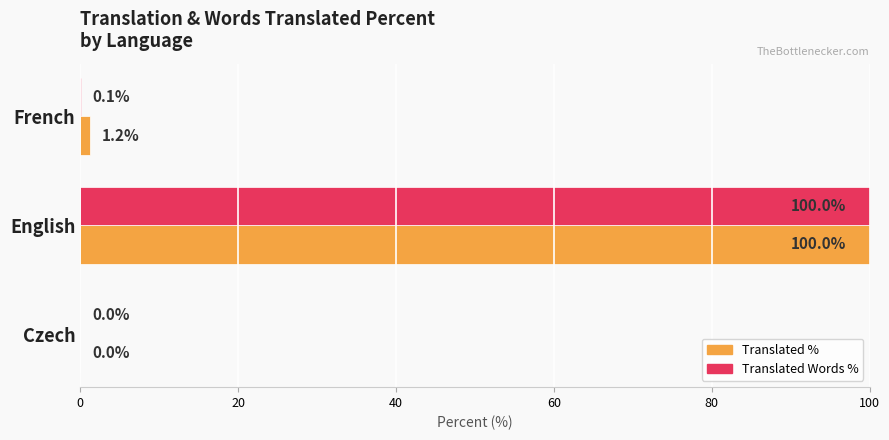

At which category is the sum across all series the highest?

English